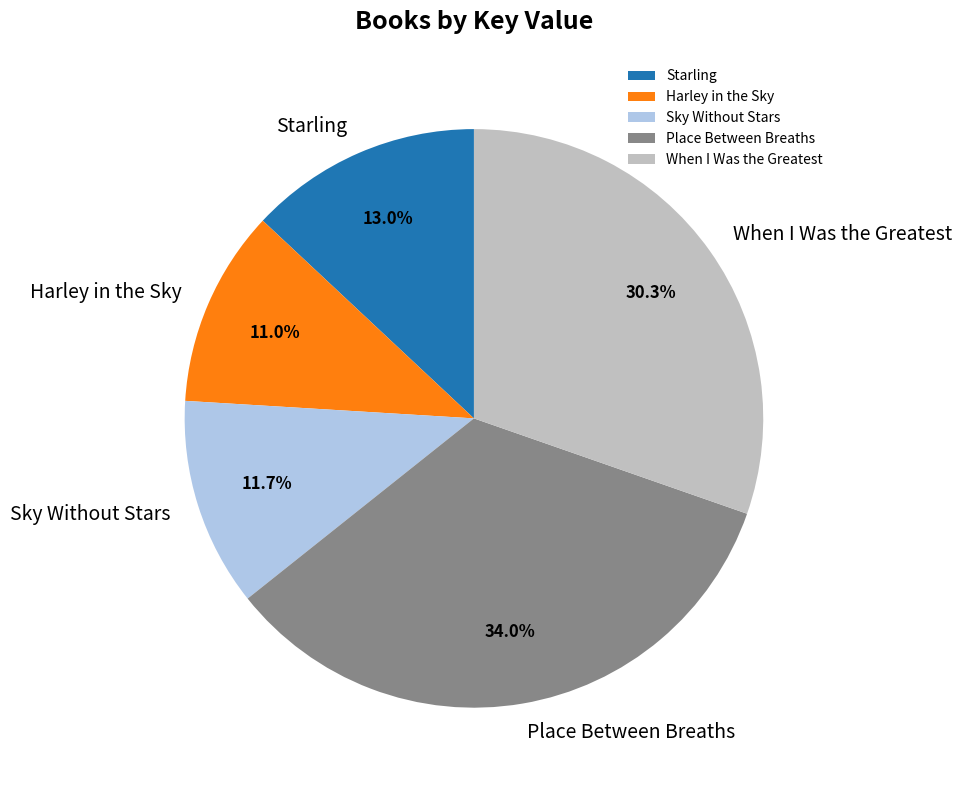

To the nearest percent, what portion does Place Between Breaths represent?

34%